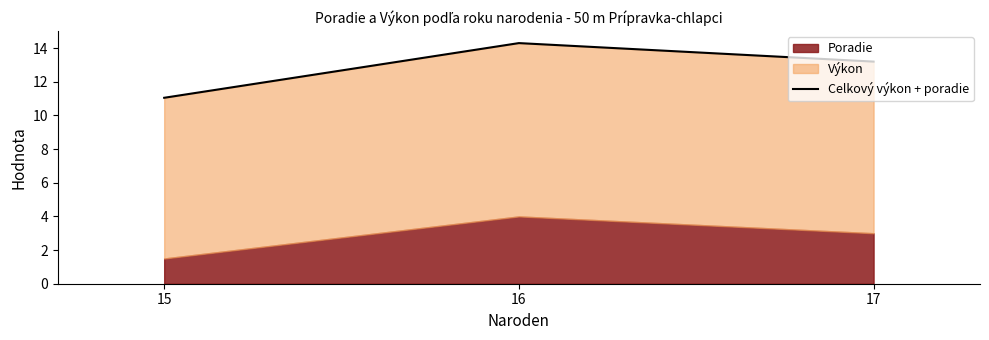

Which label corresponds to the largest value in the chart?

16